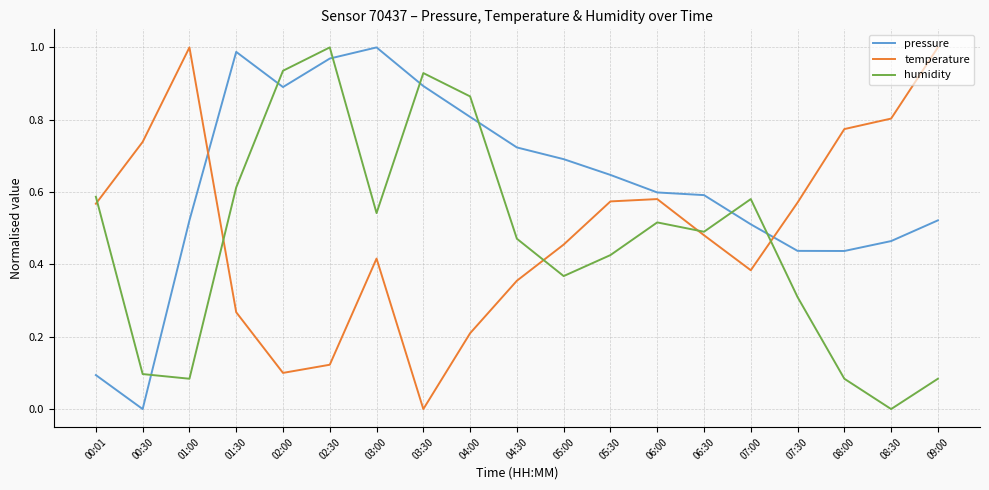

Is it true that temperature equals 0.2 at 07:00?

False